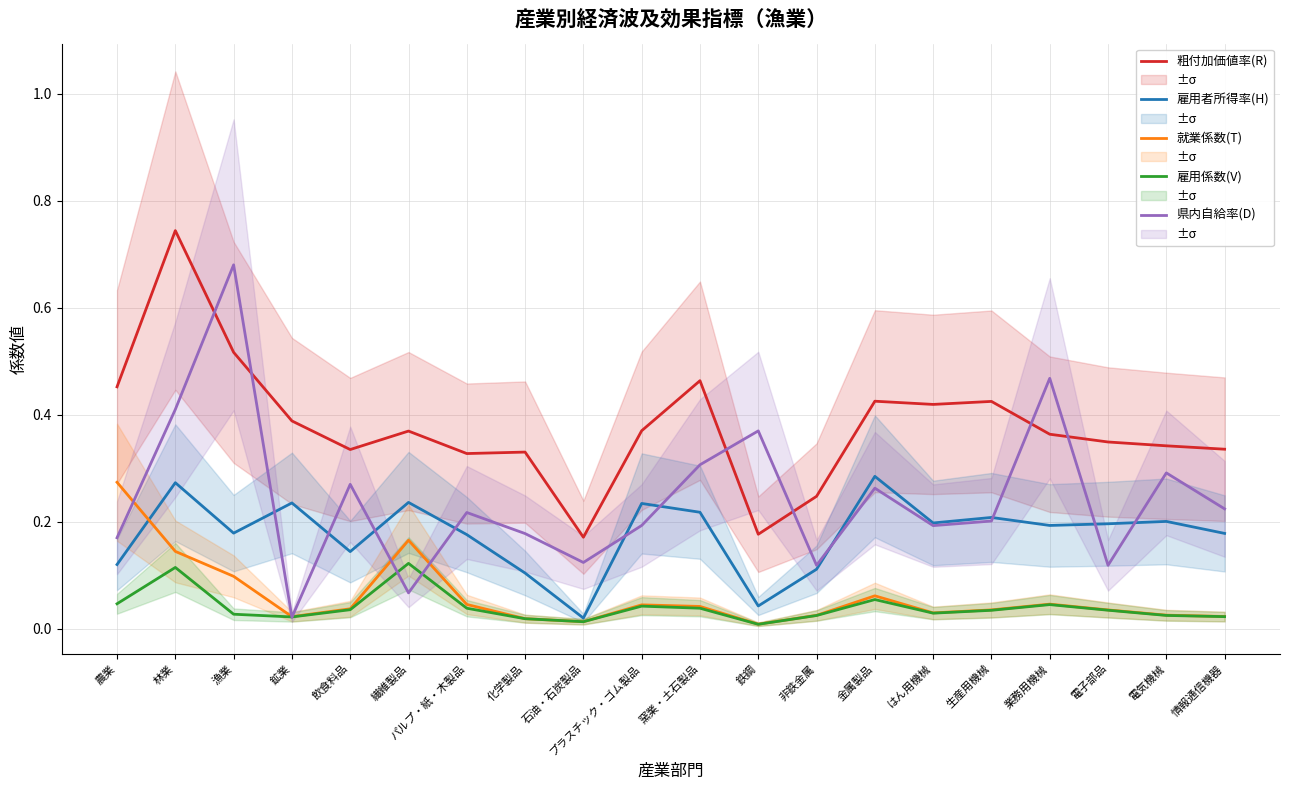

What is the difference between the maximum and minimum values in the 県内自給率(D) series?

0.7